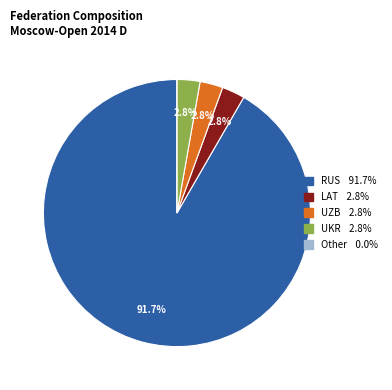

Which slice is the largest?

RUS